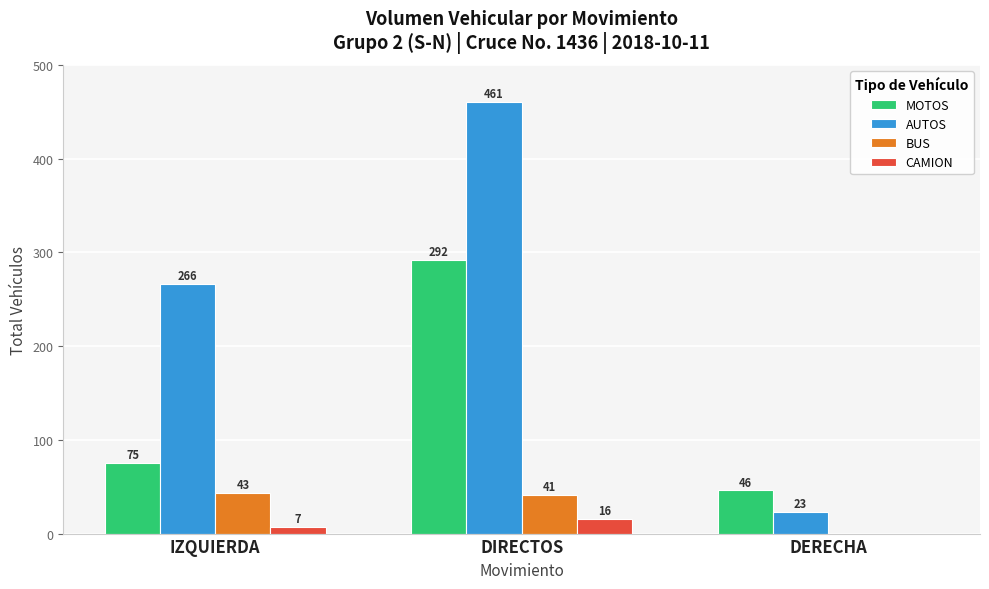

At which category is the sum across all series the highest?

DIRECTOS